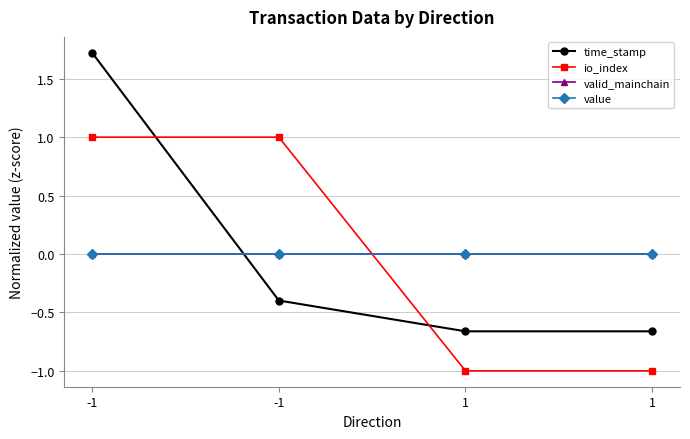

The time_stamp series shows -0.7 at 1. True or false?

True